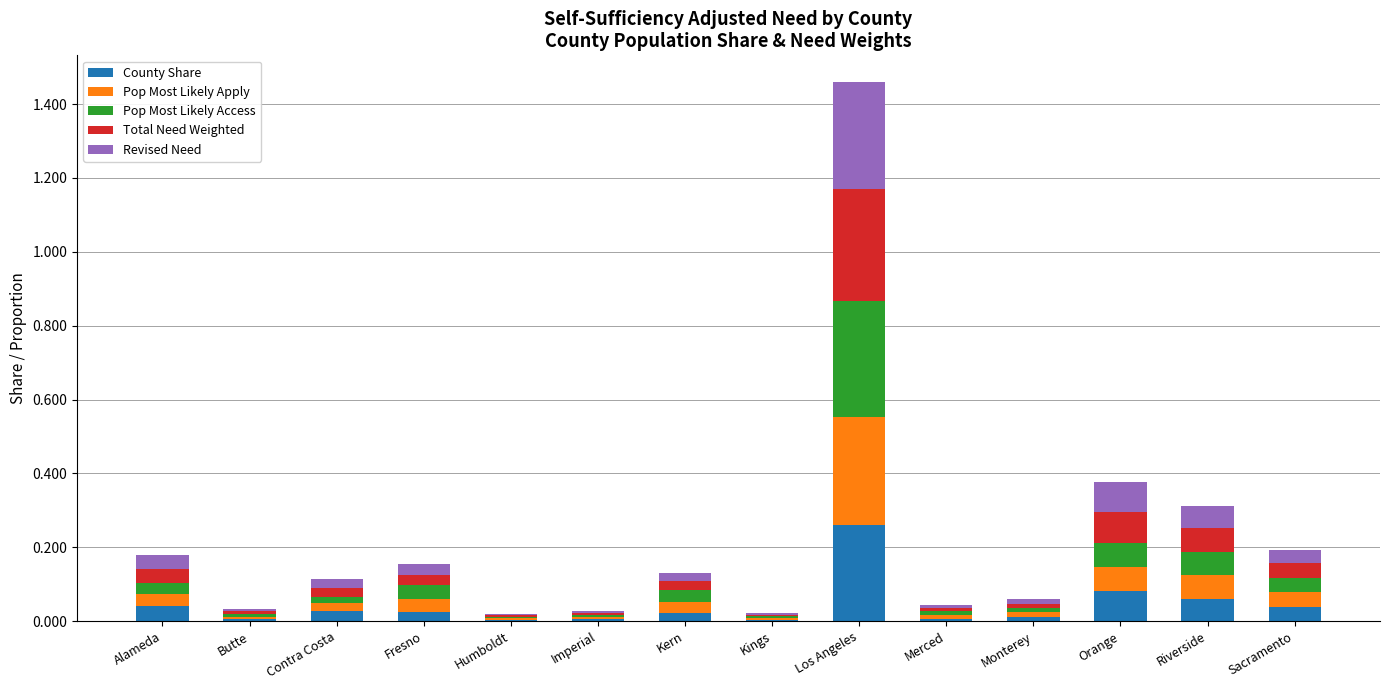

Does the chart contain stacked bars?

Yes